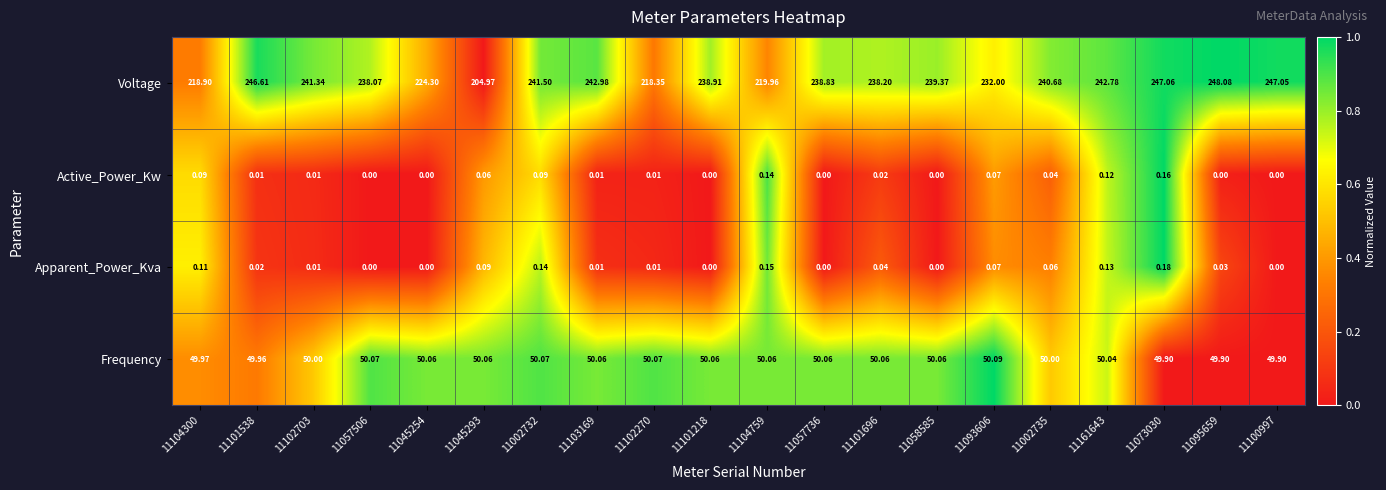

Rank the series by their maximum value, from lowest to highest.

Active_Power_Kw, Apparent_Power_Kva, Frequency, Voltage